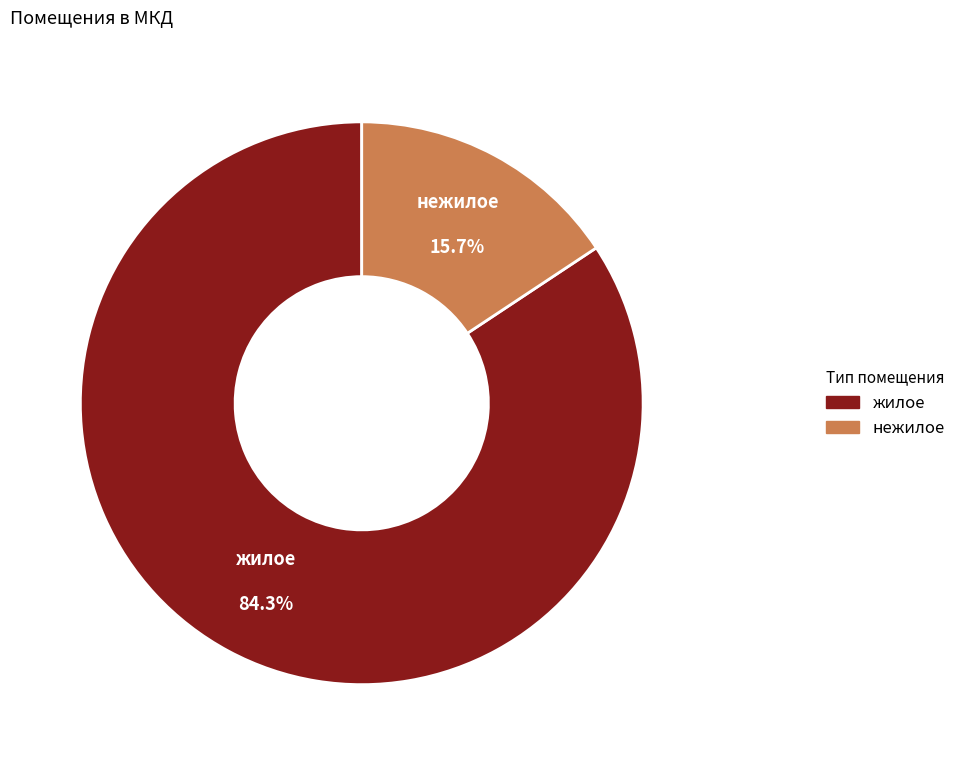

Is it true that жилое is 84% of the pie?

True